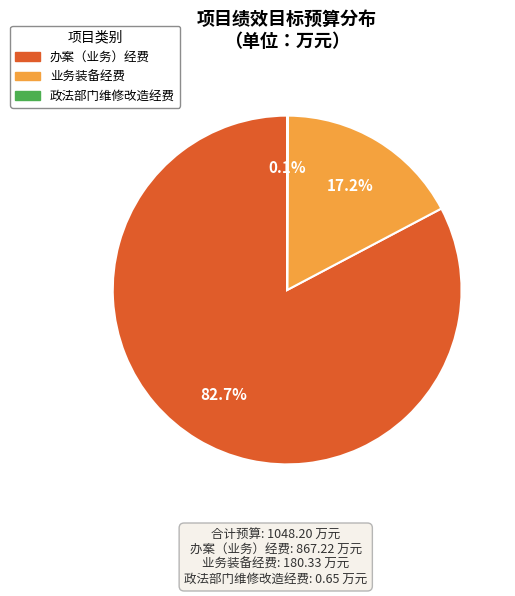

The 业务装备经费 slice represents 17% of the pie. True or false?

True